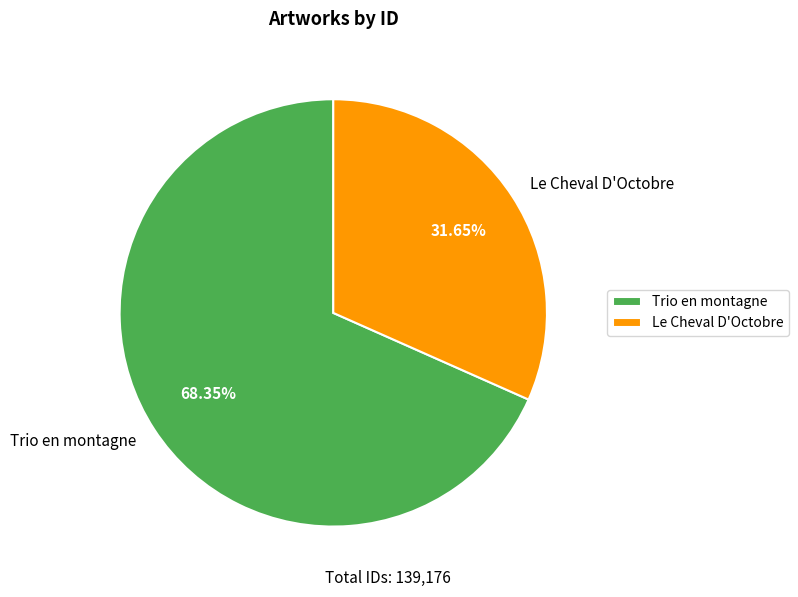

To the nearest percent, what percentage of the pie is Trio en montagne?

68%